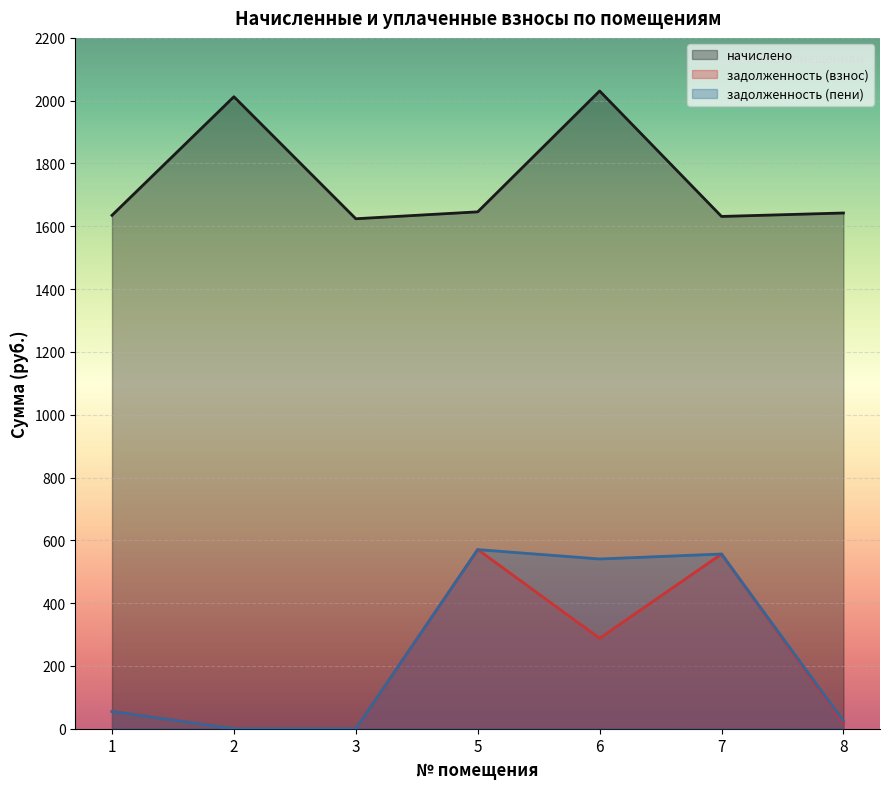

Is it true that начислено equals 2368.3 at 8?

False